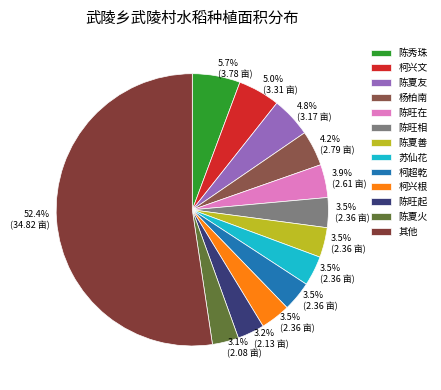

How many segments does this pie chart have?

13